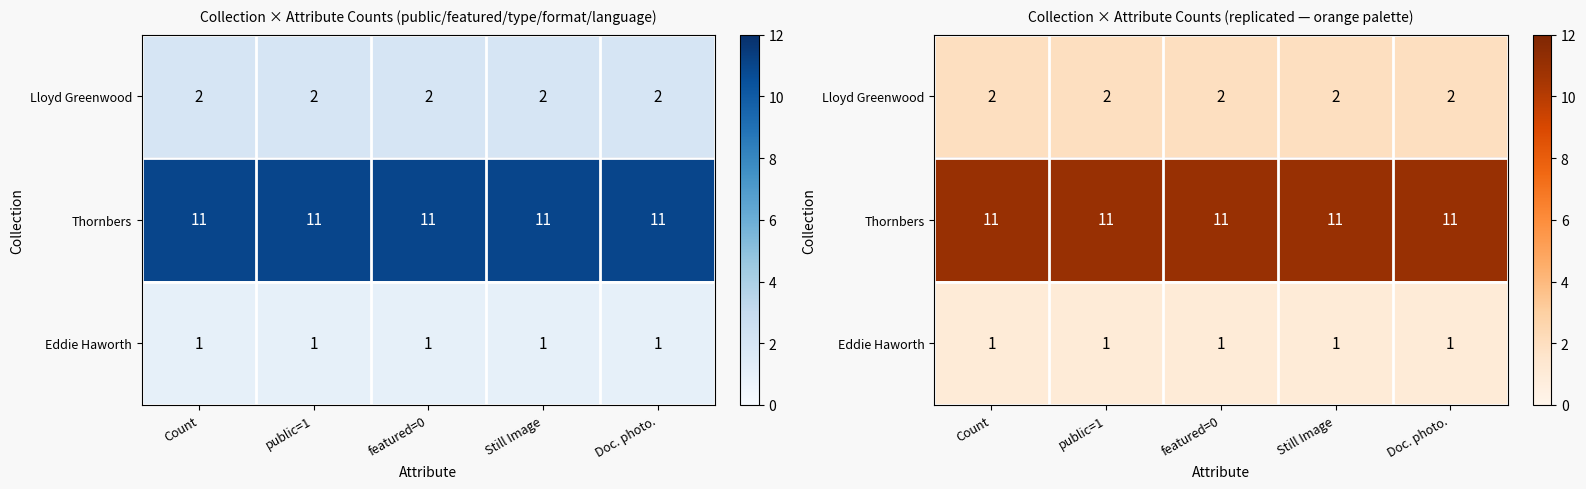

What is the spread (max minus min) of values at Still Image?

10